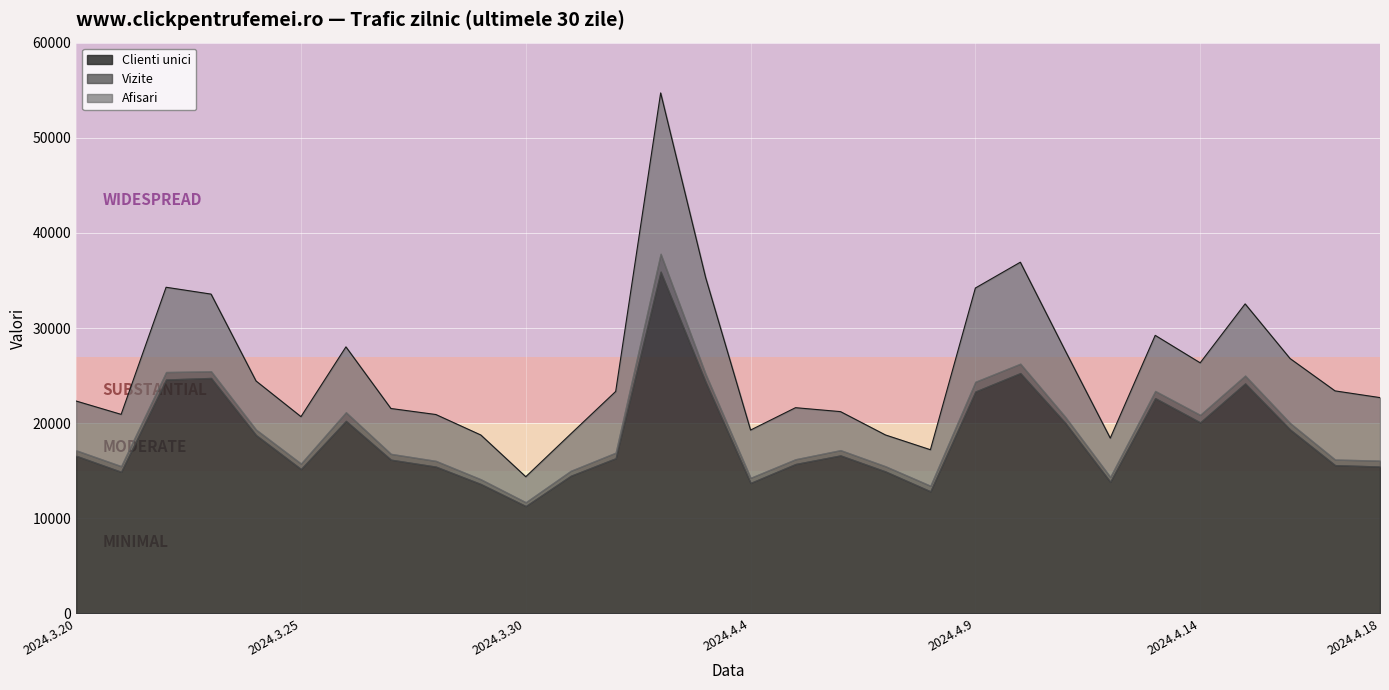

True or false: Clienti unici and Vizite cross at least once.

False